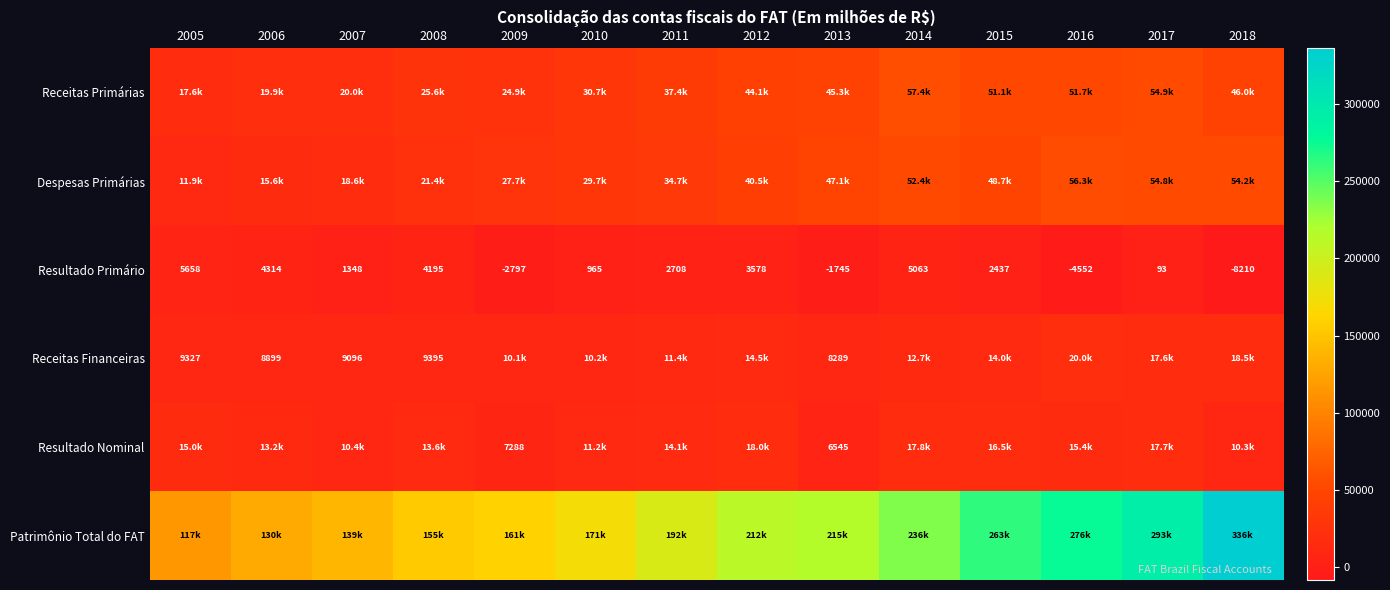

What is the difference between the second highest and minimum values in the Patrimônio Total do FAT series?

176844.1